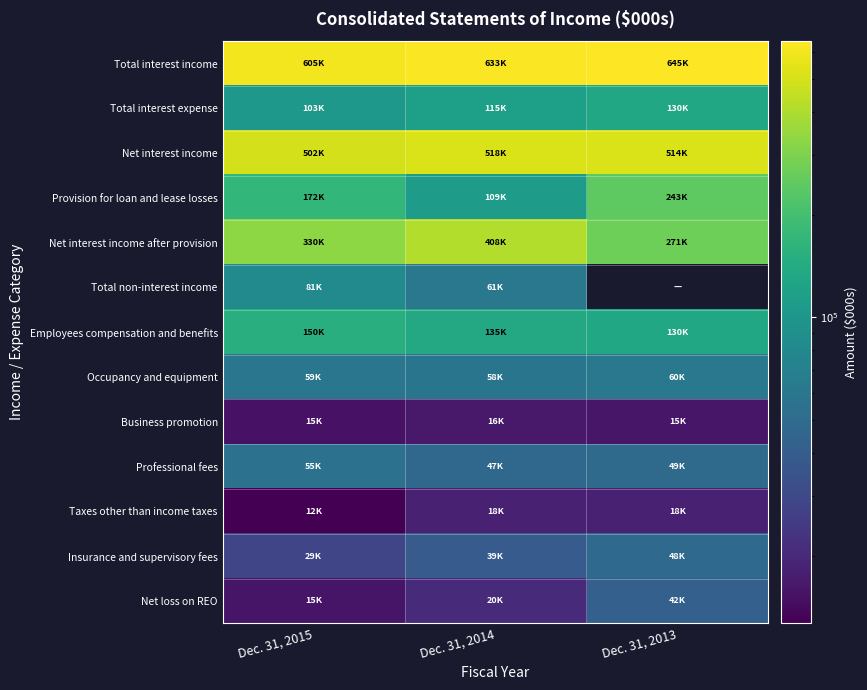

How many Net interest income values are between 502266 and 518073?

3